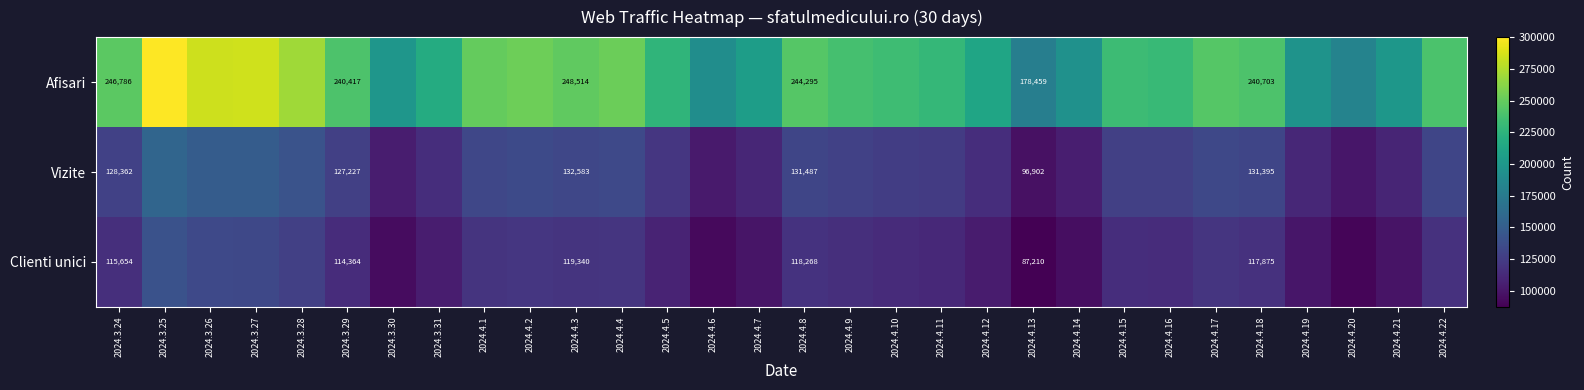

What is the total value across all series at 2024.3.29?

482008